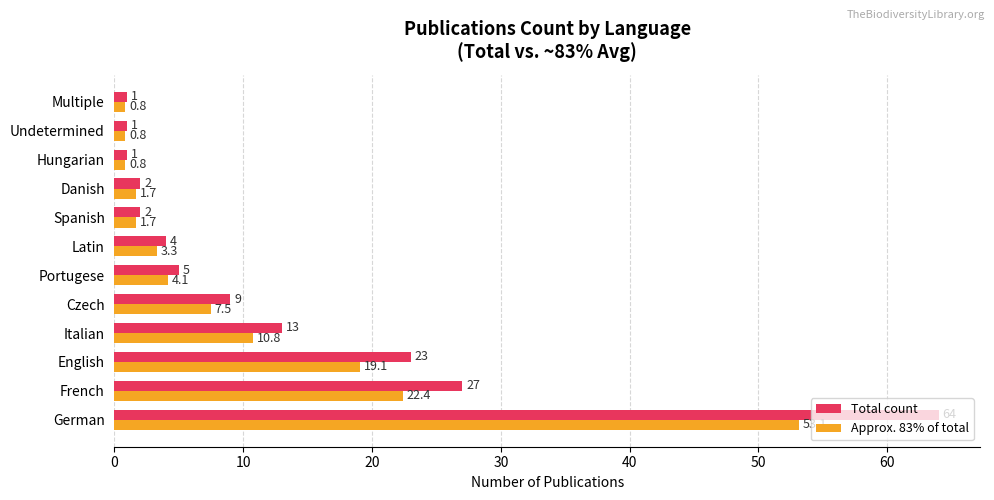

True or false: Approx. 83% of total has a value of 5.3 at Italian.

False